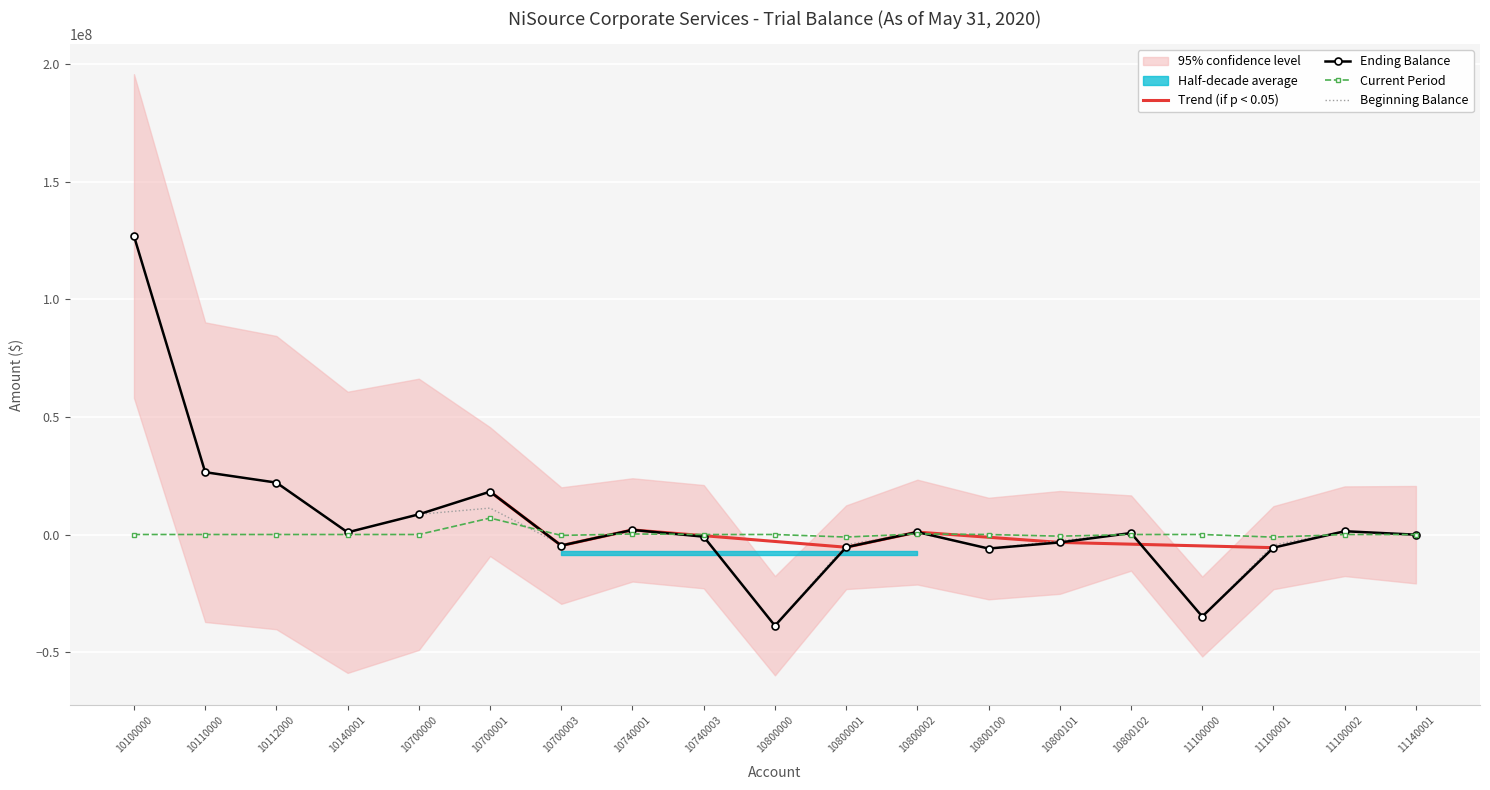

What is the total value across all series at 10800100?

-11936698.6